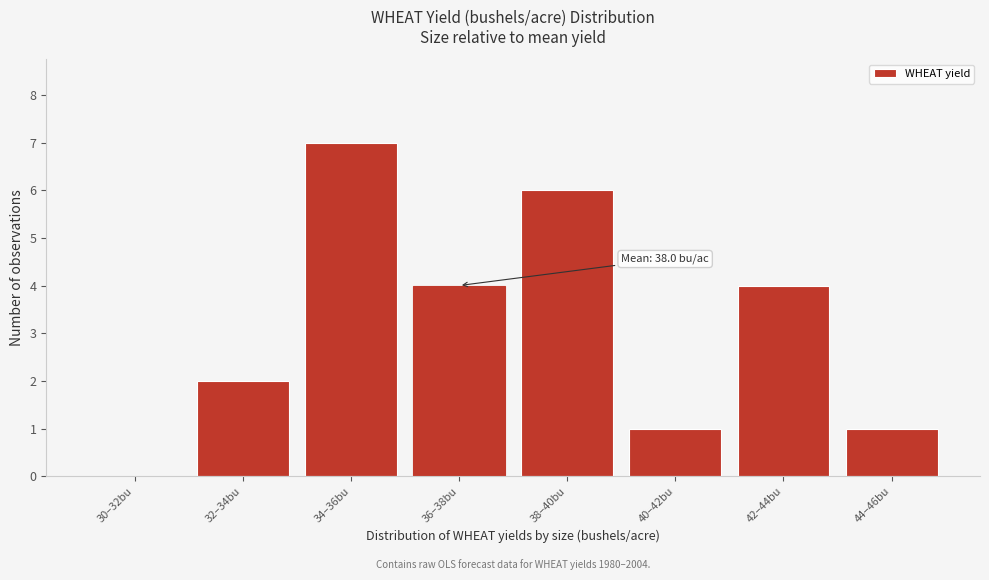

Reading right to left, extract all data points from this chart.

44–46bu=1	42–44bu=4	40–42bu=1	38–40bu=6	36–38bu=4	34–36bu=7	32–34bu=2	30–32bu=0